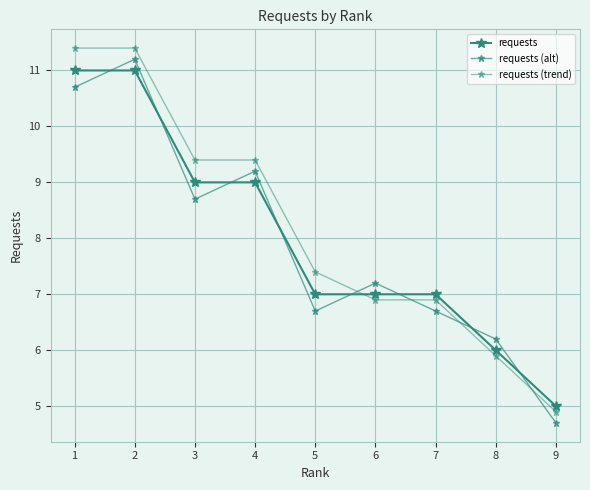

Rank the series by their average value, from lowest to highest.

requests (alt), requests, requests (trend)